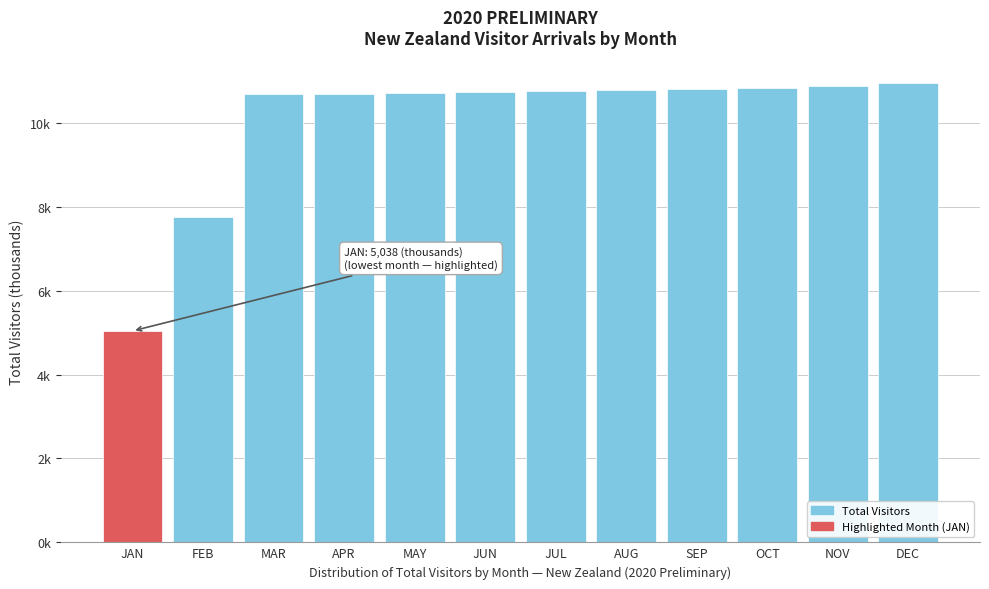

Are the bars horizontal?

No